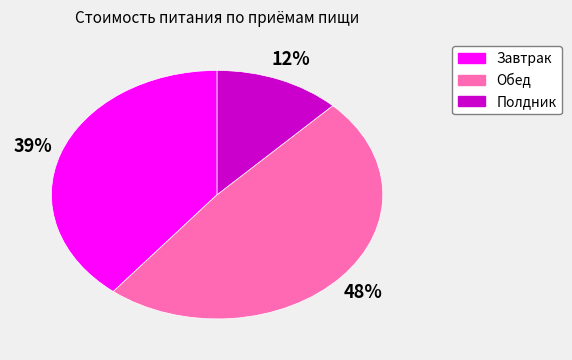

What percentage is the Завтрак slice, to the nearest percent?

39%